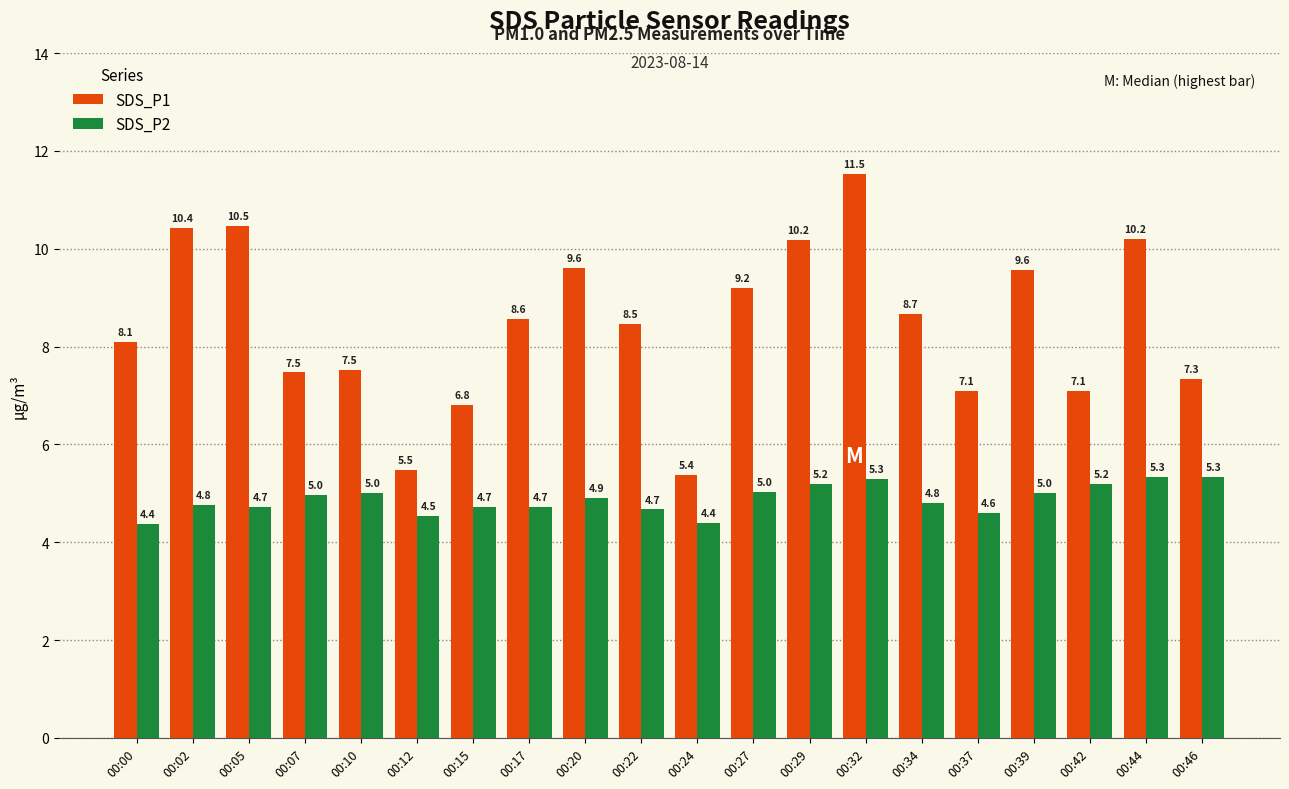

Reading right to left, list all the values displayed in this chart.

SDS_P1: 7.3	10.2	7.1	9.6	7.1	8.7	11.5	10.2	9.2	5.4	8.5	9.6	8.6	6.8	5.5	7.5	7.5	10.5	10.4	8.1
SDS_P2: 5.3	5.3	5.2	5.0	4.6	4.8	5.3	5.2	5.0	4.4	4.7	4.9	4.7	4.7	4.5	5.0	5.0	4.7	4.8	4.4